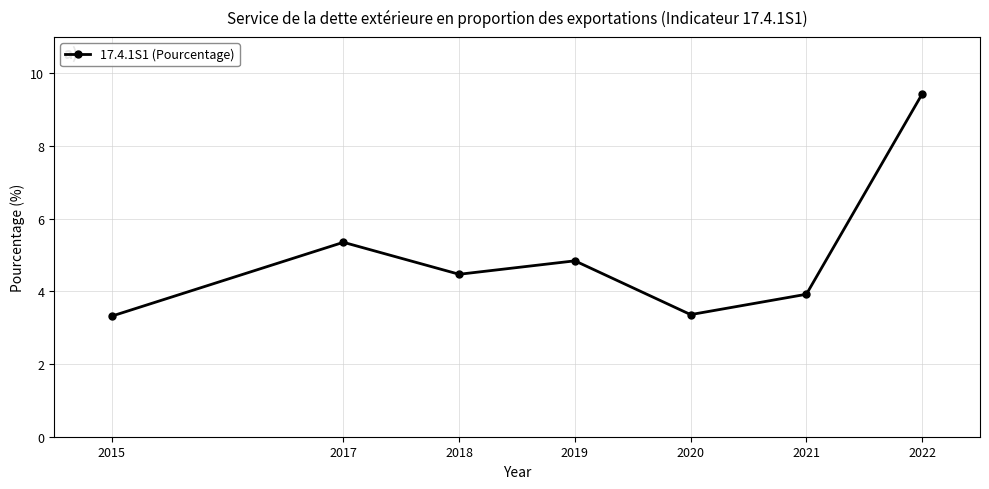

What is the maximum value shown in the chart?

9.4